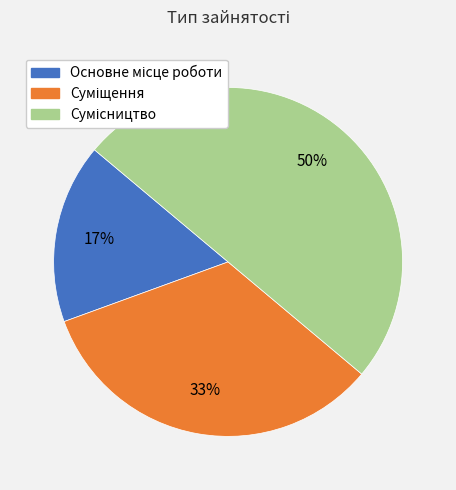

To the nearest percent, what is the difference between the largest and smallest slice percentages?

33%